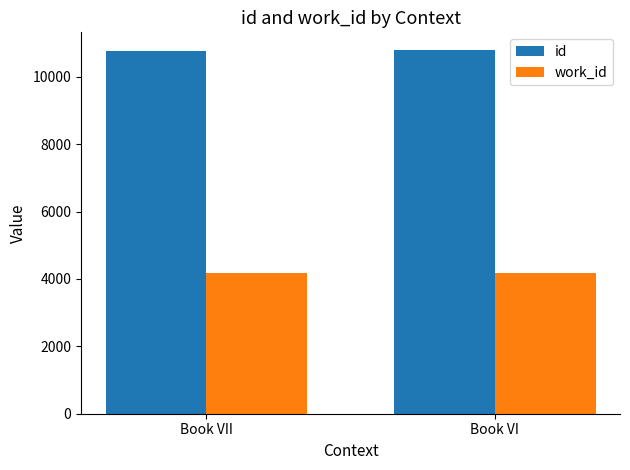

What is the approximate value of work_id at Book VI?

4167